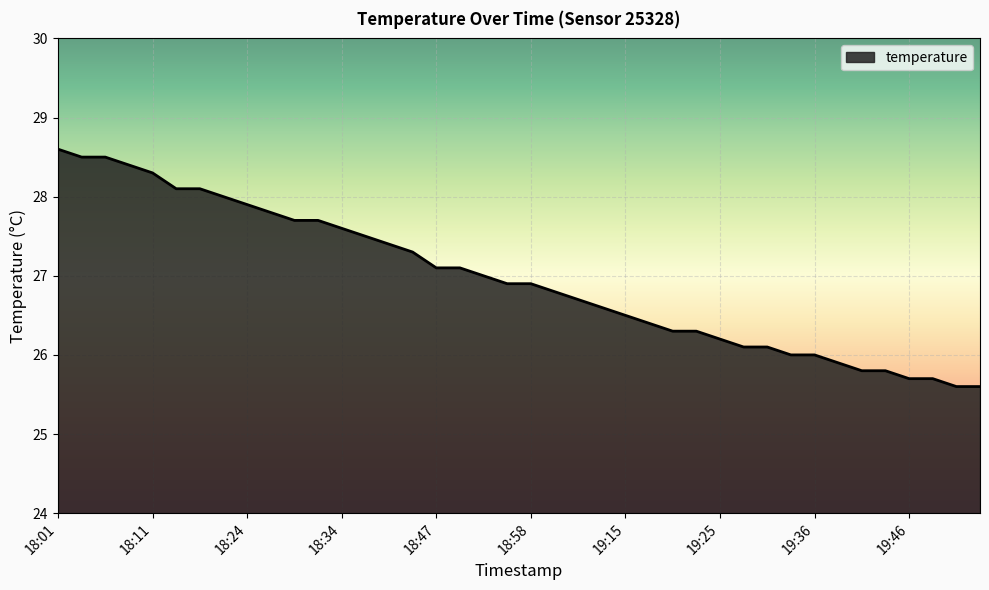

Reading left to right, what are all the values shown in this chart?

28.6	28.5	28.5	28.4	28.3	28.1	28.1	28.0	27.9	27.8	27.7	27.7	27.6	27.5	27.4	27.3	27.1	27.1	27.0	26.9	26.9	26.8	26.7	26.6	26.5	26.4	26.3	26.3	26.2	26.1	26.1	26.0	26.0	25.9	25.8	25.8	25.7	25.7	25.6	25.6